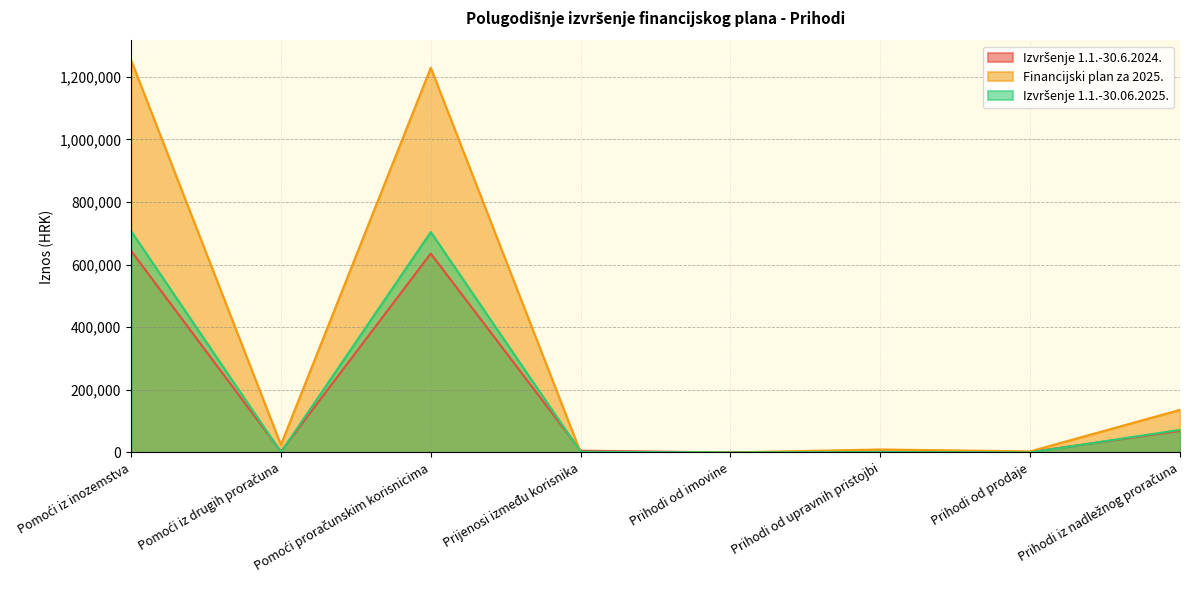

The Izvršenje 1.1.-30.06.2025. series shows 0.0 at Prihodi od imovine. True or false?

True